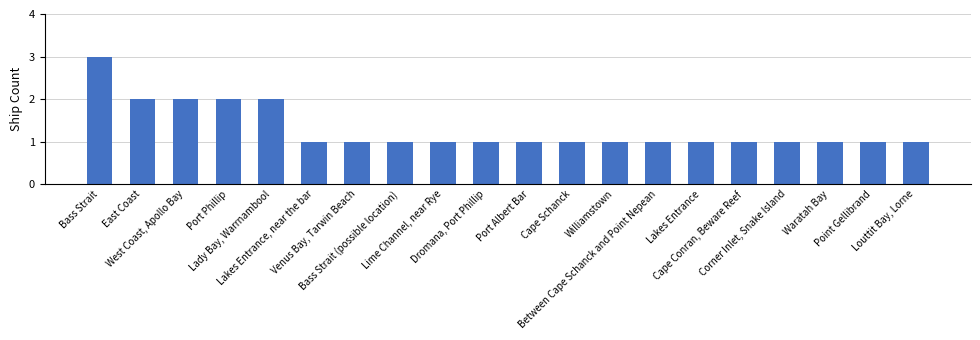

How many bars are there in total?

20